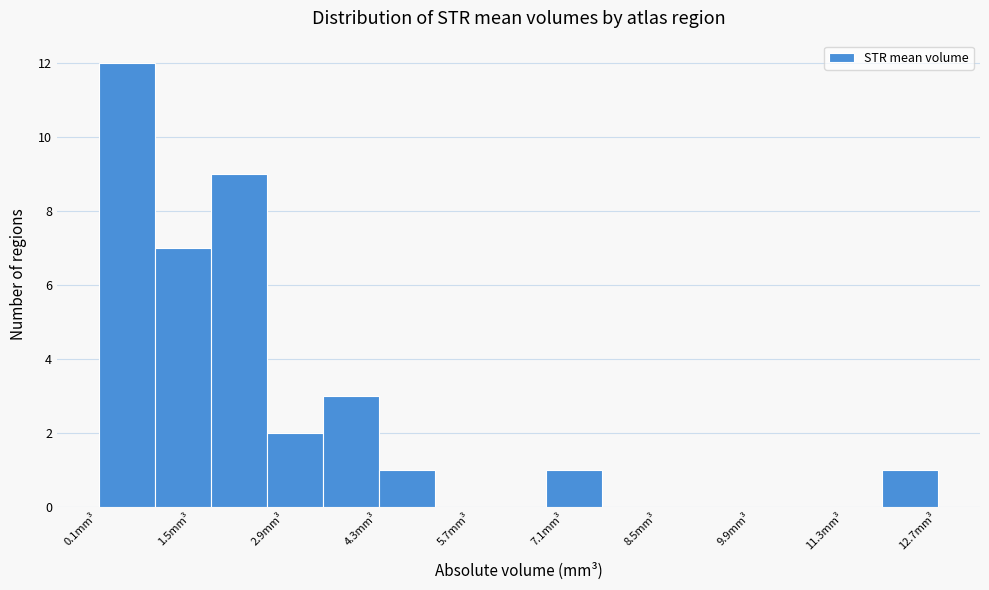

Which range on the x-axis has the tallest bar?

0.0 to 0.8